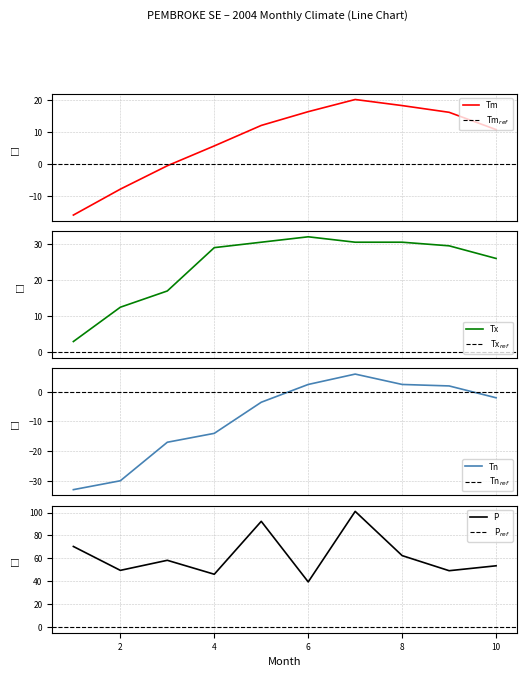

In Tn, how many points are higher than both neighbors (excluding endpoints)?

1